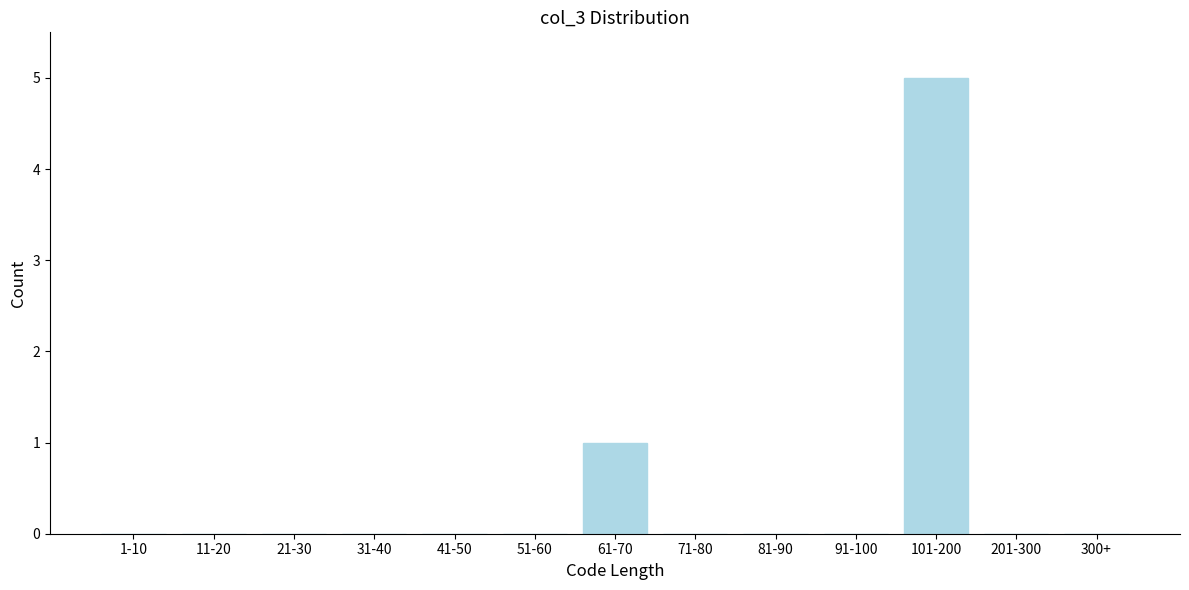

Reading left to right, what are all the values shown in this chart?

1-10=0	11-20=0	21-30=0	31-40=0	41-50=0	51-60=0	61-70=1	71-80=0	81-90=0	91-100=0	101-200=5	201-300=0	300+=0